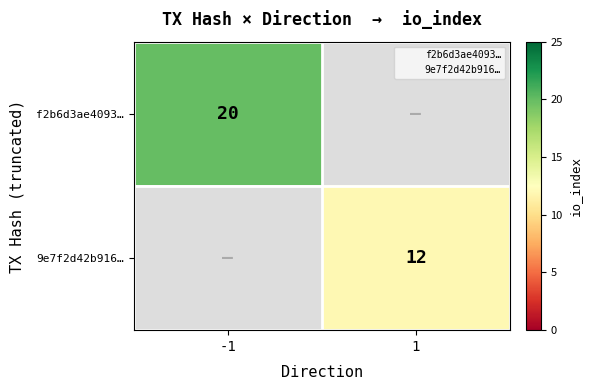

At 1, list the series in order from smallest to largest.

f2b6d3ae4093…, 9e7f2d42b916…